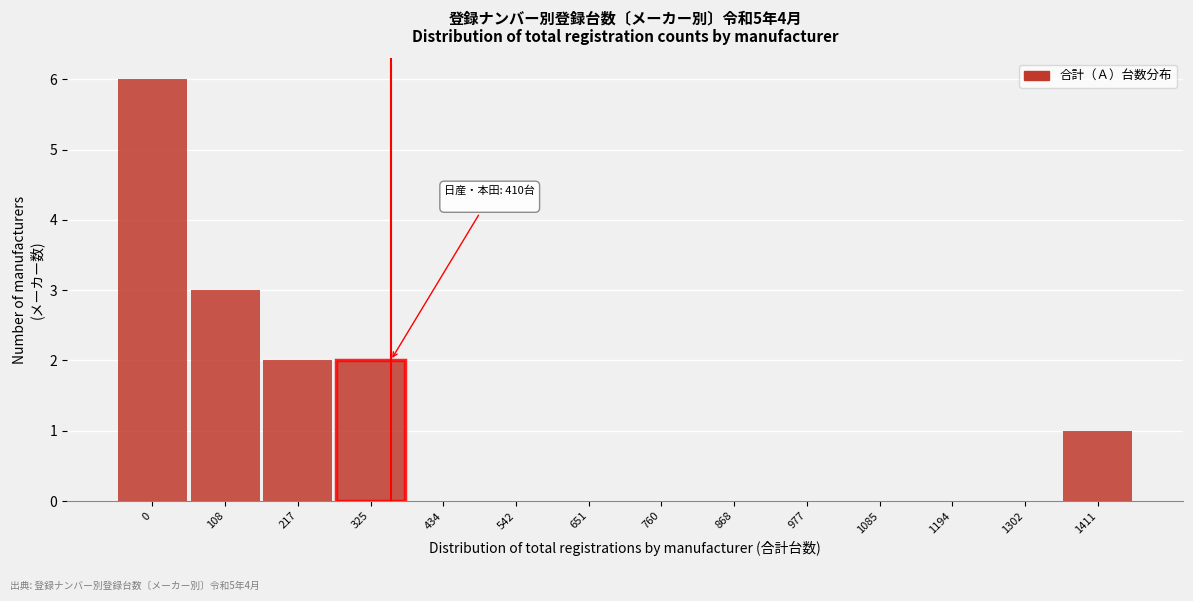

Reading left to right, transcribe all the data shown in this chart.

0=6	108=3	217=2	325=2	434=0	542=0	651=0	760=0	868=0	977=0	1085=0	1194=0	1302=0	1411=1